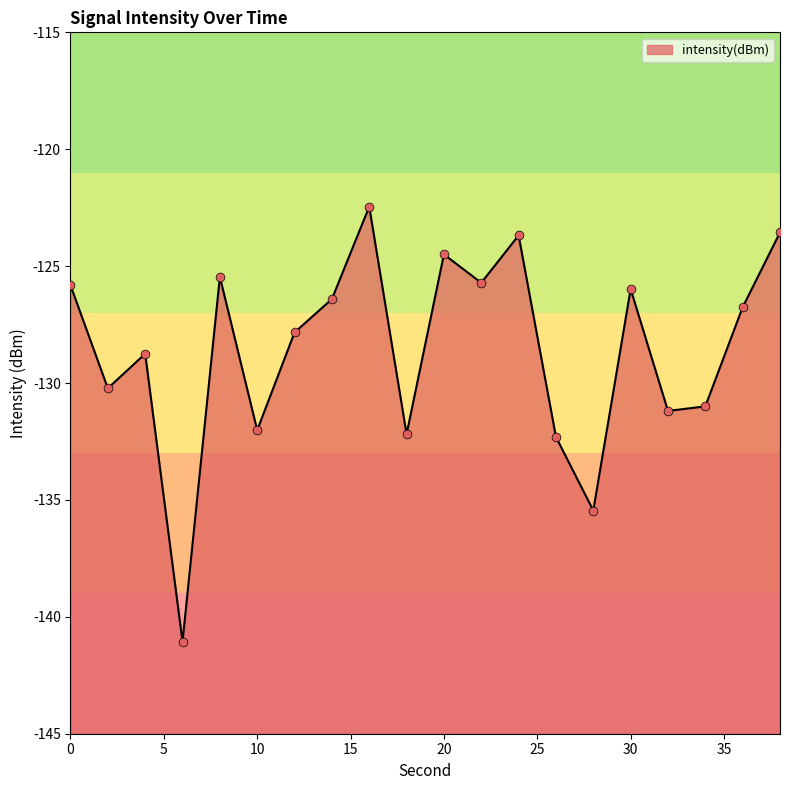

Which has a higher value, 16 or 14?

16